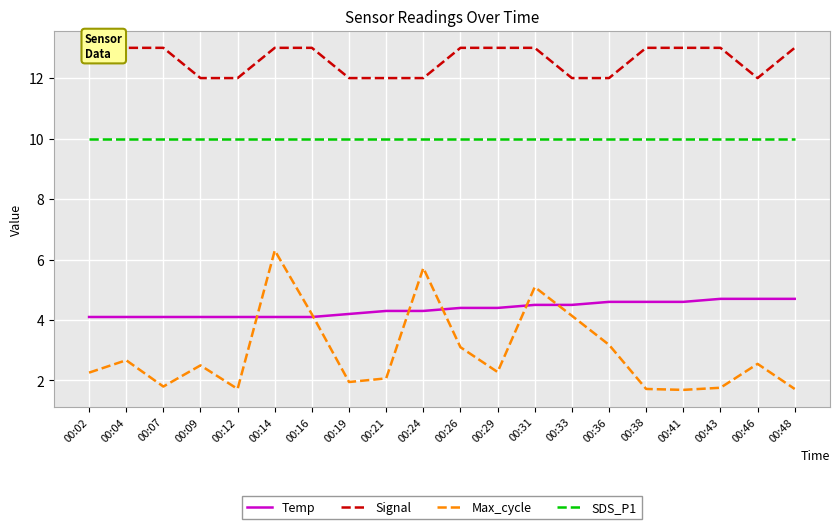

Where do Max_cycle and Temp first cross each other?

00:12 and 00:14